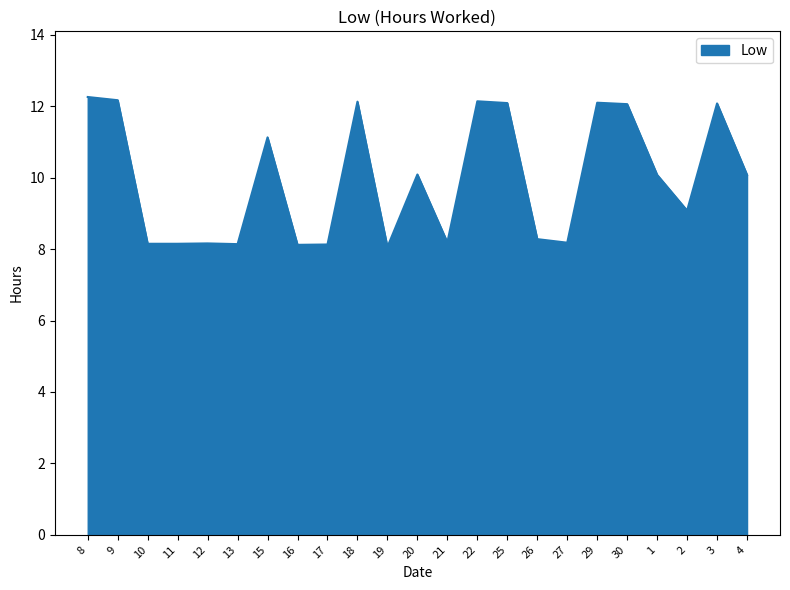

What position from the right is 16?

16